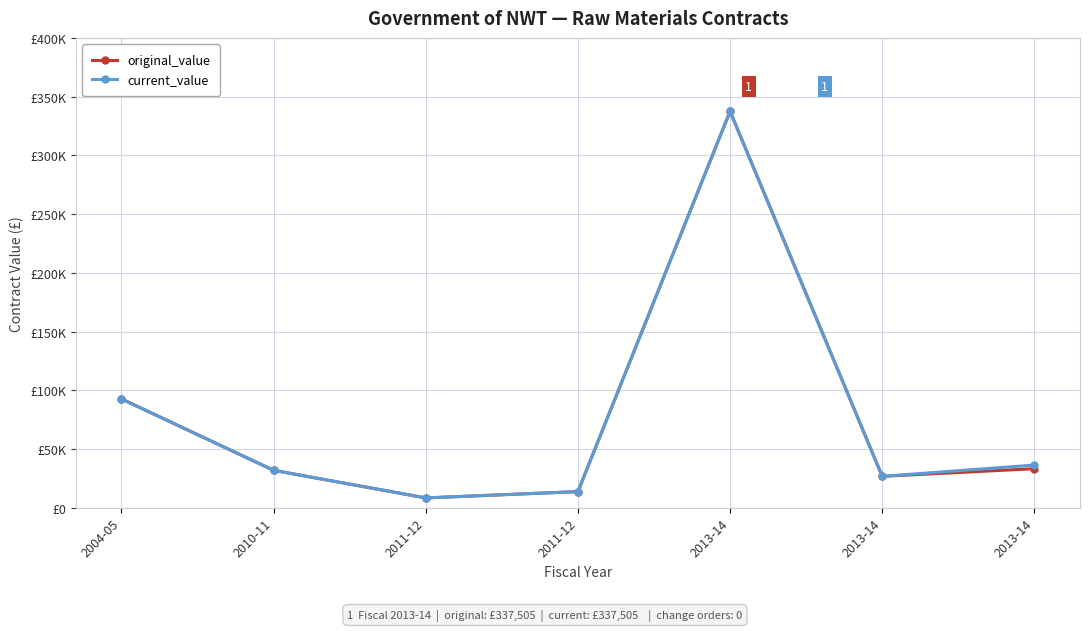

What is the difference between the maximum and second lowest values in the current_value series?

323767.4